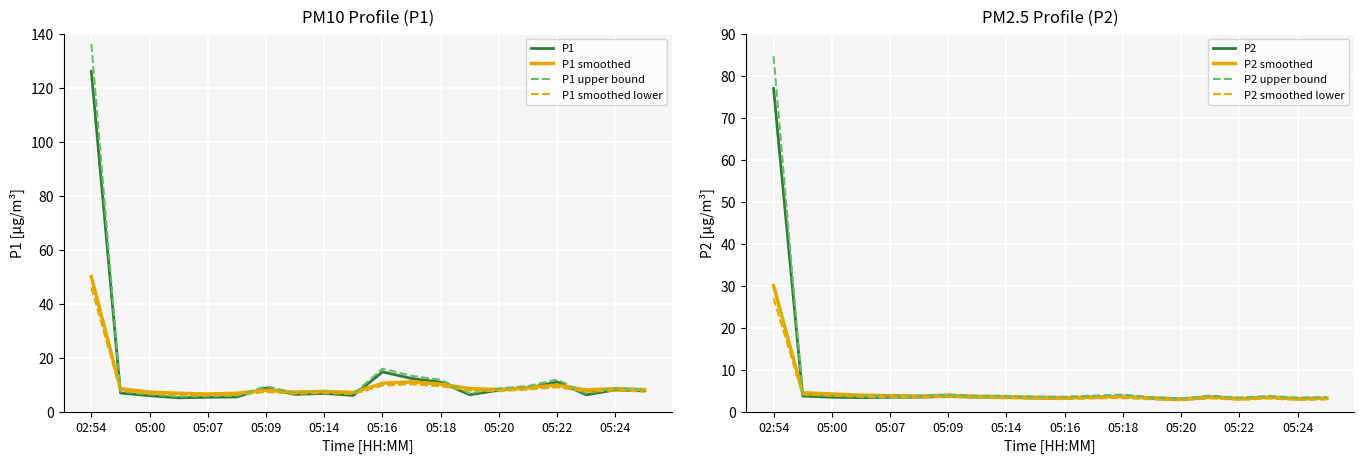

True or false: P2 smoothed has more than 0 points higher than both neighbors.

True